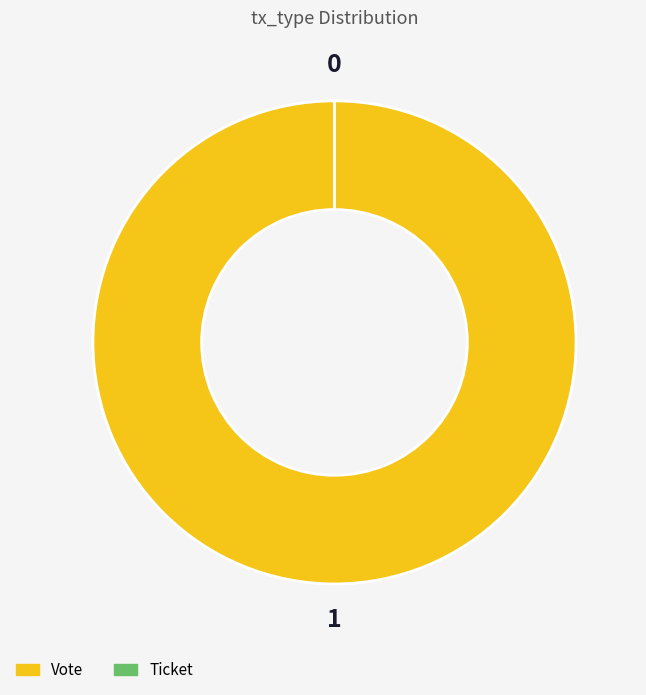

True or false: Vote accounts for 99% of the total.

False